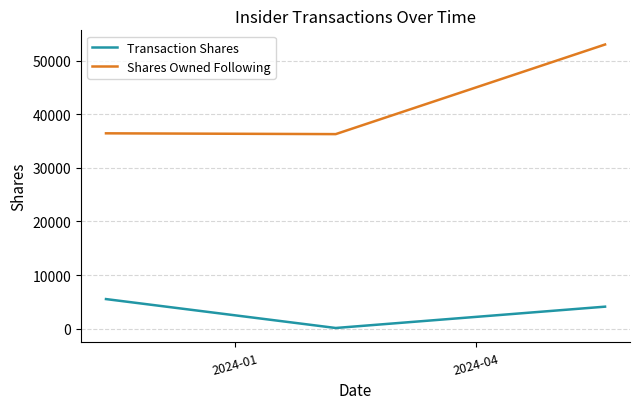

What is the minimum value for Transaction Shares?

97